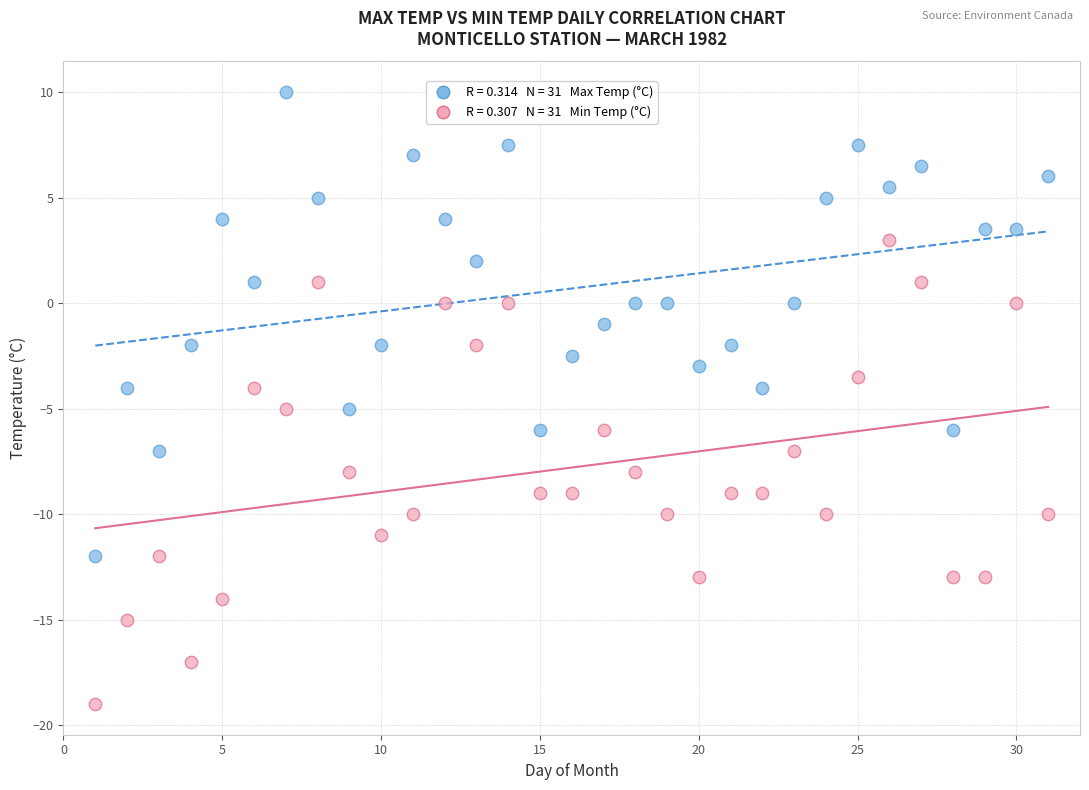

Across all data points, what is the range of X values (max minus min)?

30.0